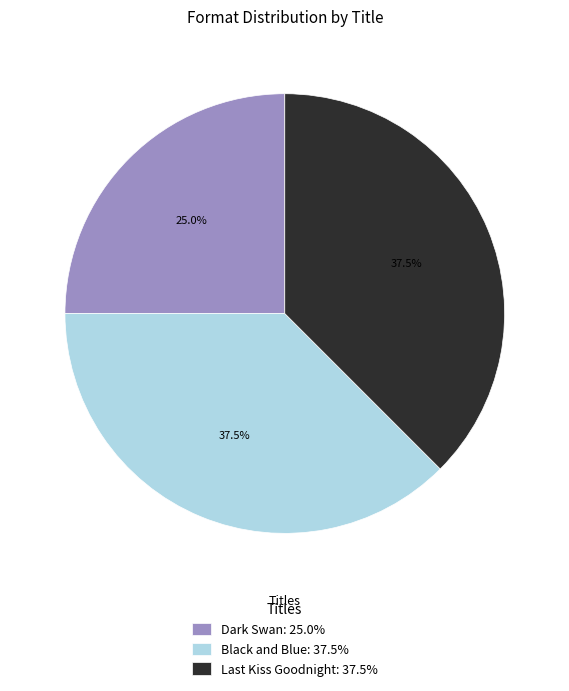

To the nearest percent, what is the average slice percentage?

33%